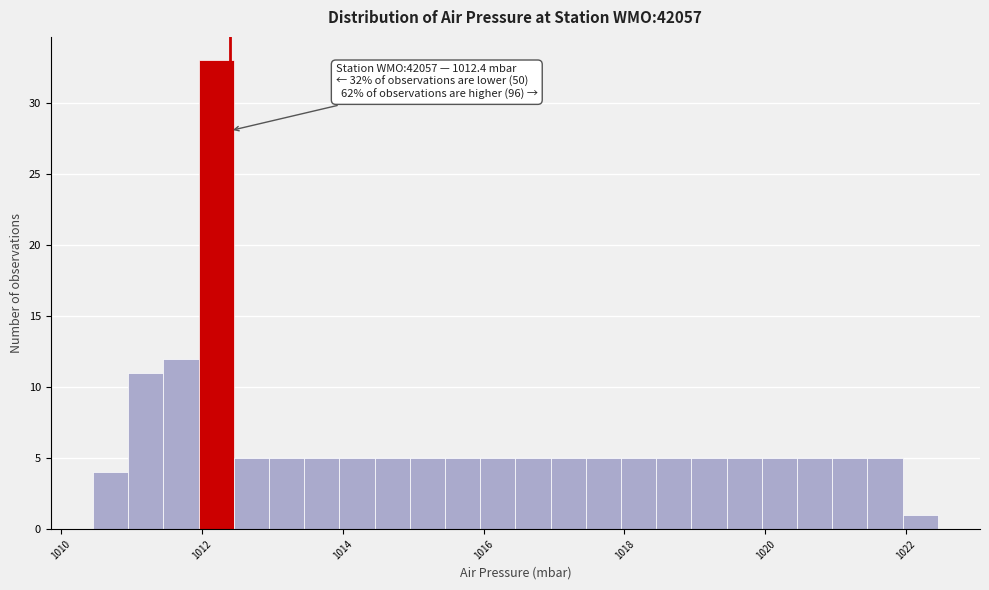

Around what value on the x-axis is the tallest bar? Give the approximate position of its centre, as read against the axis.

1012.2